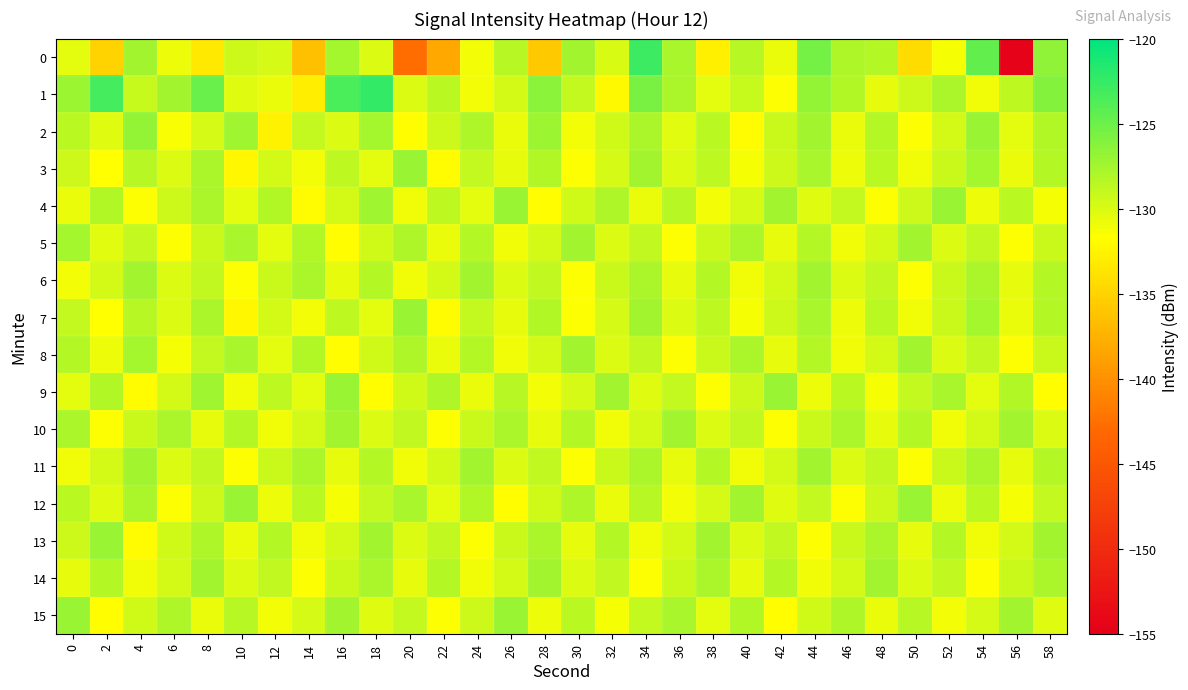

Which category has the highest value across all series?

18